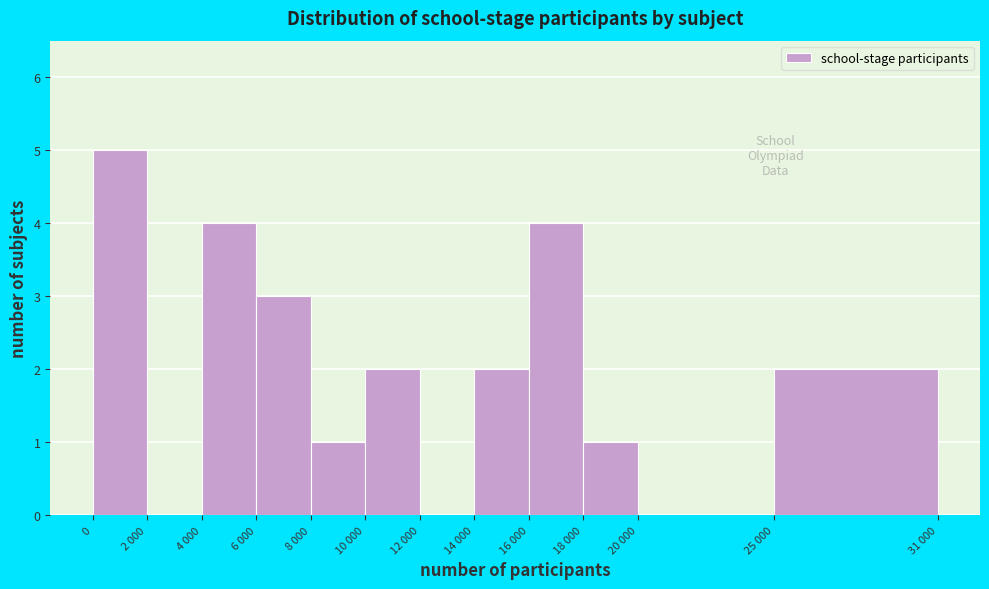

Reading left to right, list all the values displayed in this chart.

0=5	2 000=0	4 000=4	6 000=3	8 000=1	10 000=2	12 000=0	14 000=2	16 000=4	18 000=1	20 000=0	25 000=2